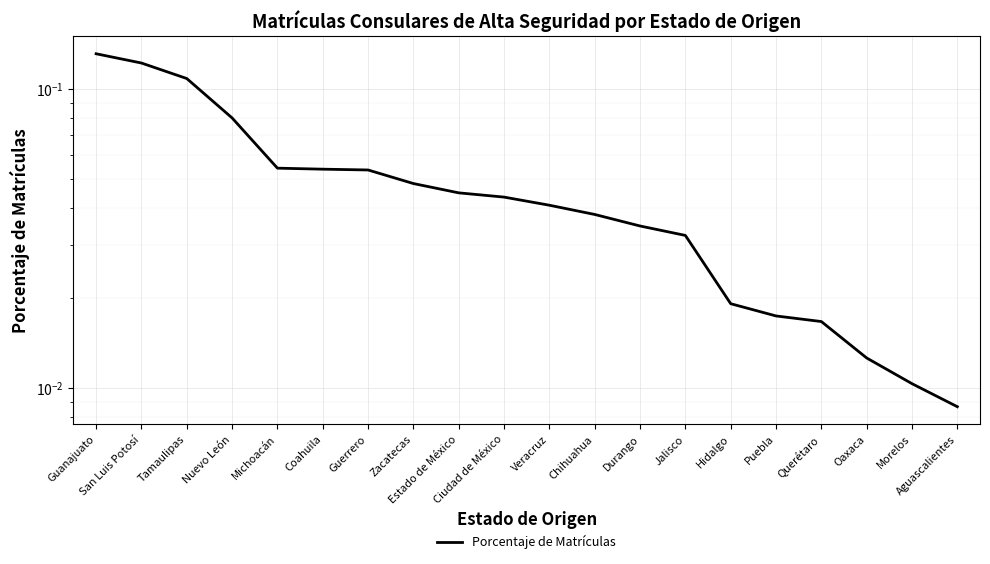

What is the label of the 11th point from the left?

Veracruz